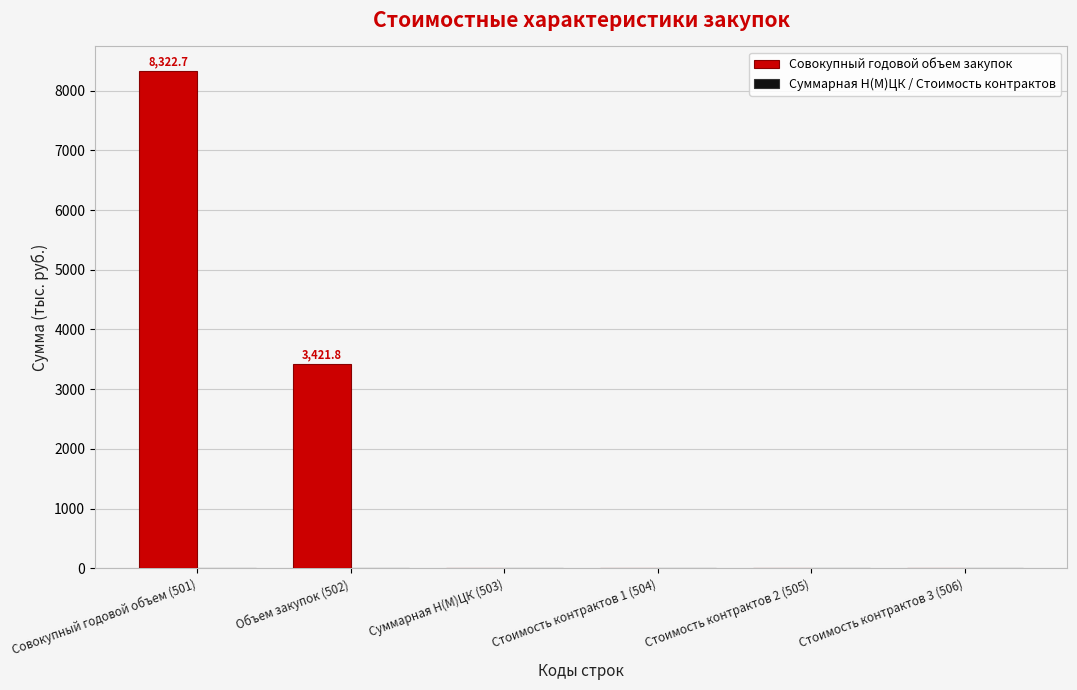

Are the bars horizontal?

No